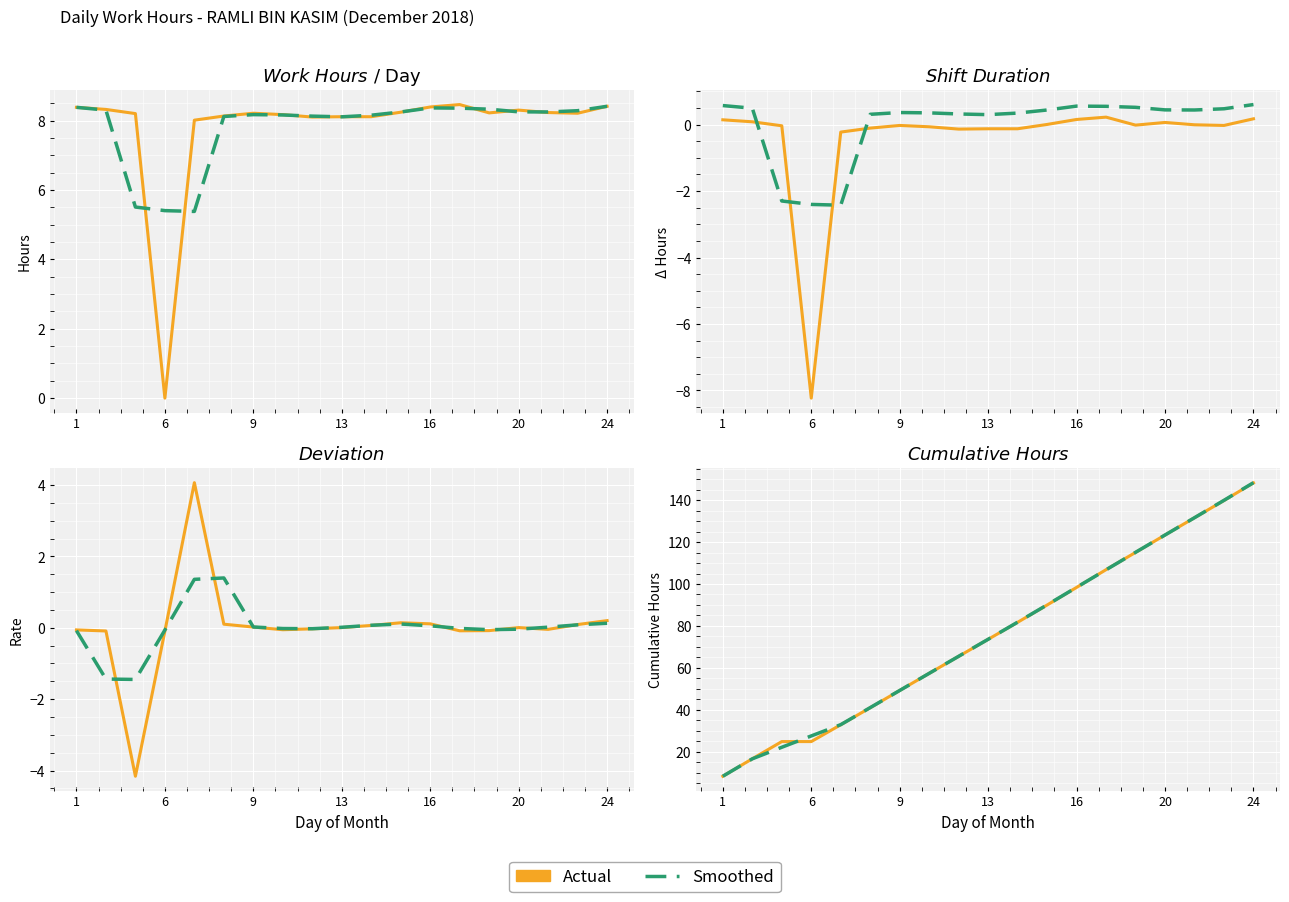

At how many categories does at least one series exceed 26?

16